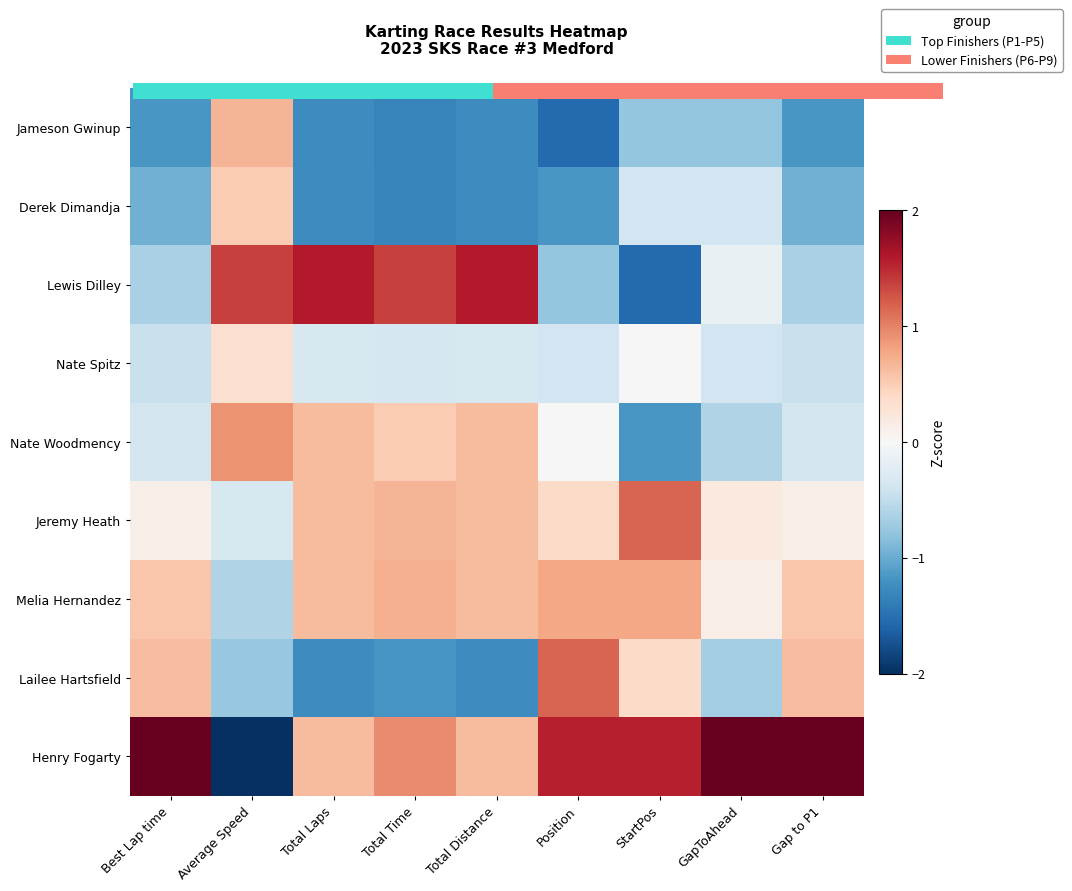

What is the difference between the highest and lowest values at Gap to P1?

3.5